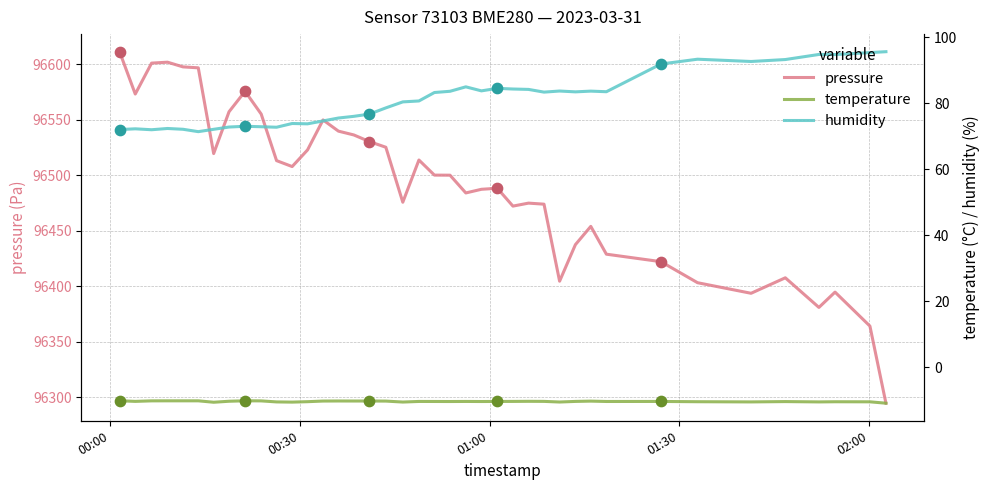

Which series has the largest total across all categories?

pressure